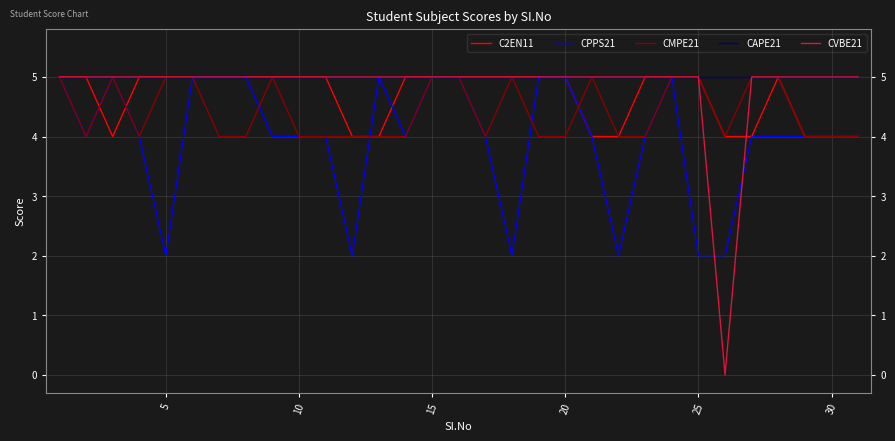

Which series has the widest spread of values?

CVBE21